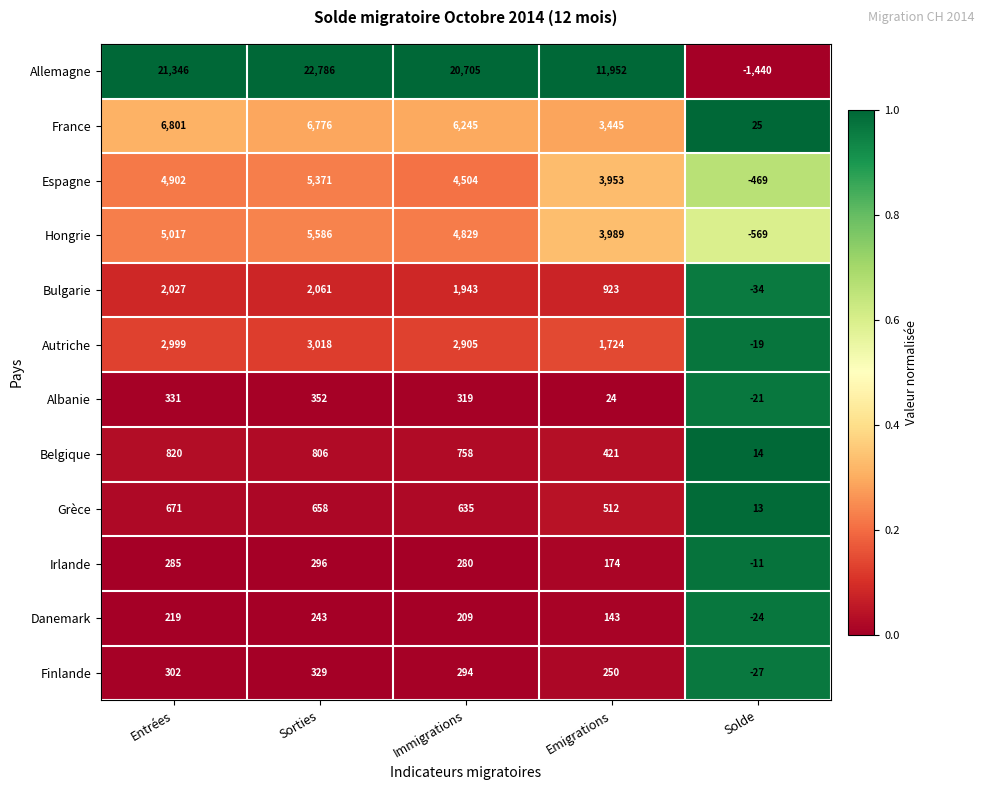

How many distinct data groups are displayed?

12